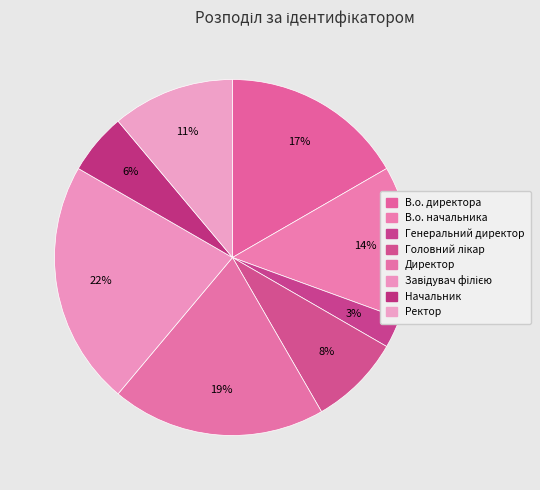

How many segments does this pie chart have?

8